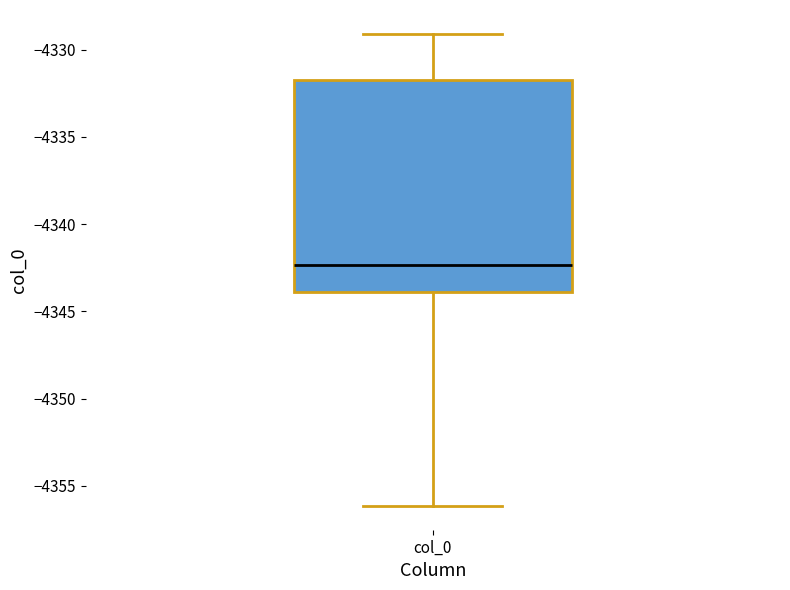

Transcribe this box plot: give where the median line is, the range the box spans, and where the two whiskers end, as read against the y-axis. The values are not printed on the chart, so give them approximately, as read against the axis.

median -4342.5, box -4344.0 to -4331.5, whiskers -4356.0 to -4329.0